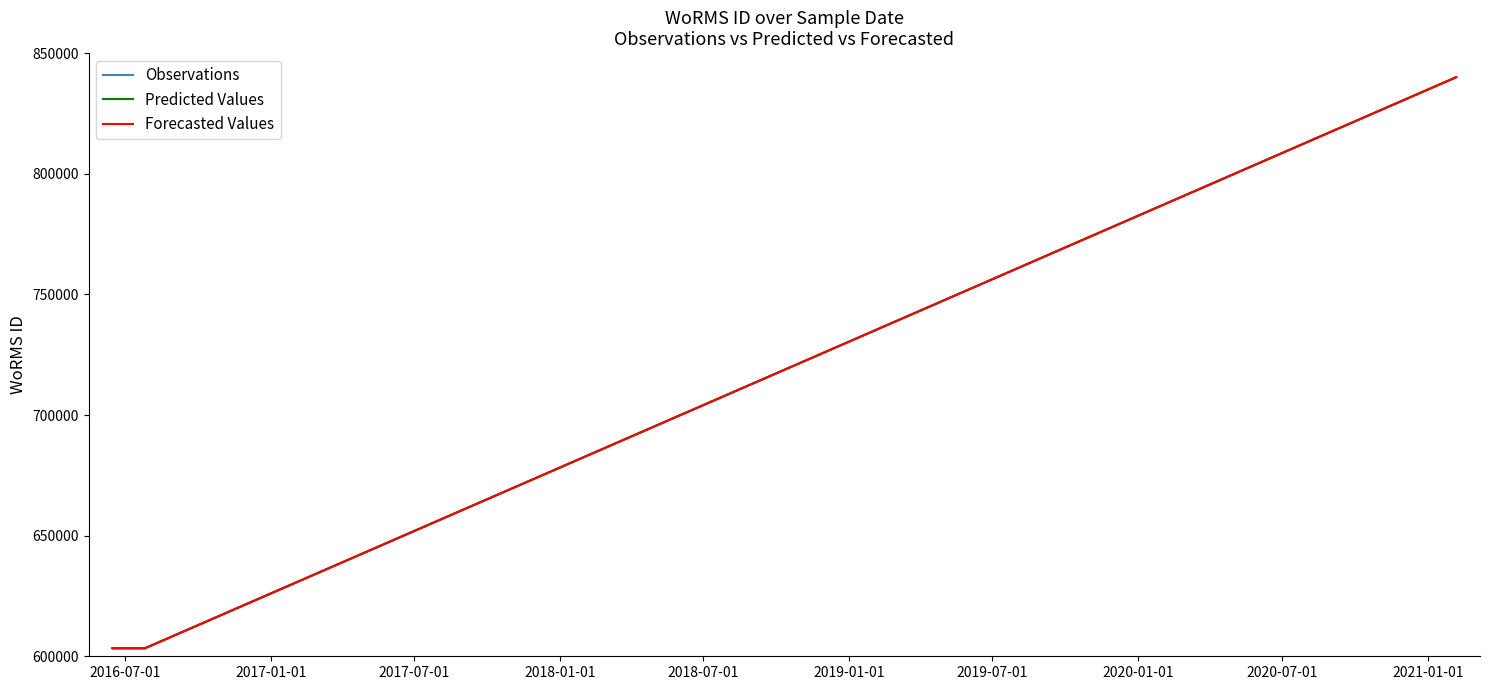

What is the difference between the maximum and second lowest values in the Predicted Values series?

236695